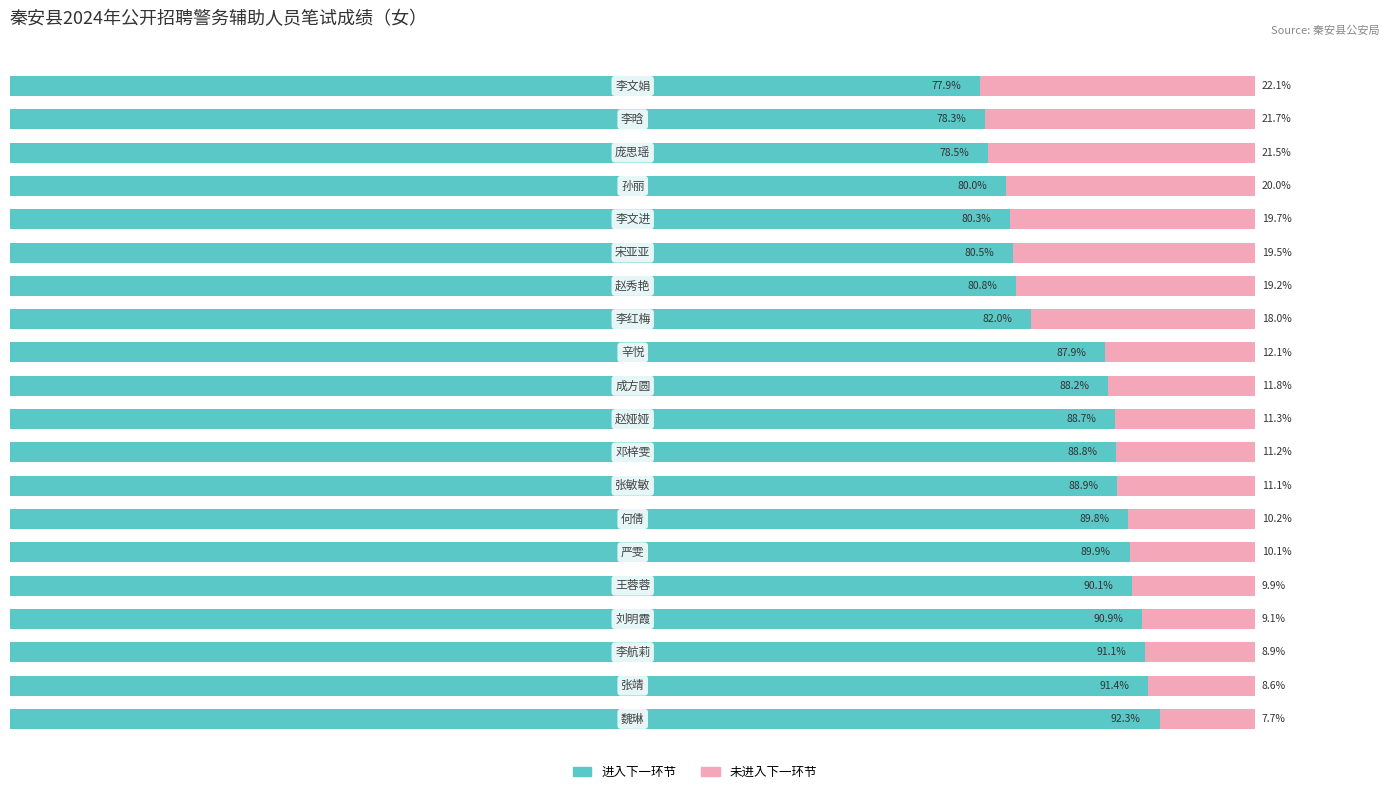

What are all the series names shown in the legend?

进入下一环节, 未进入下一环节